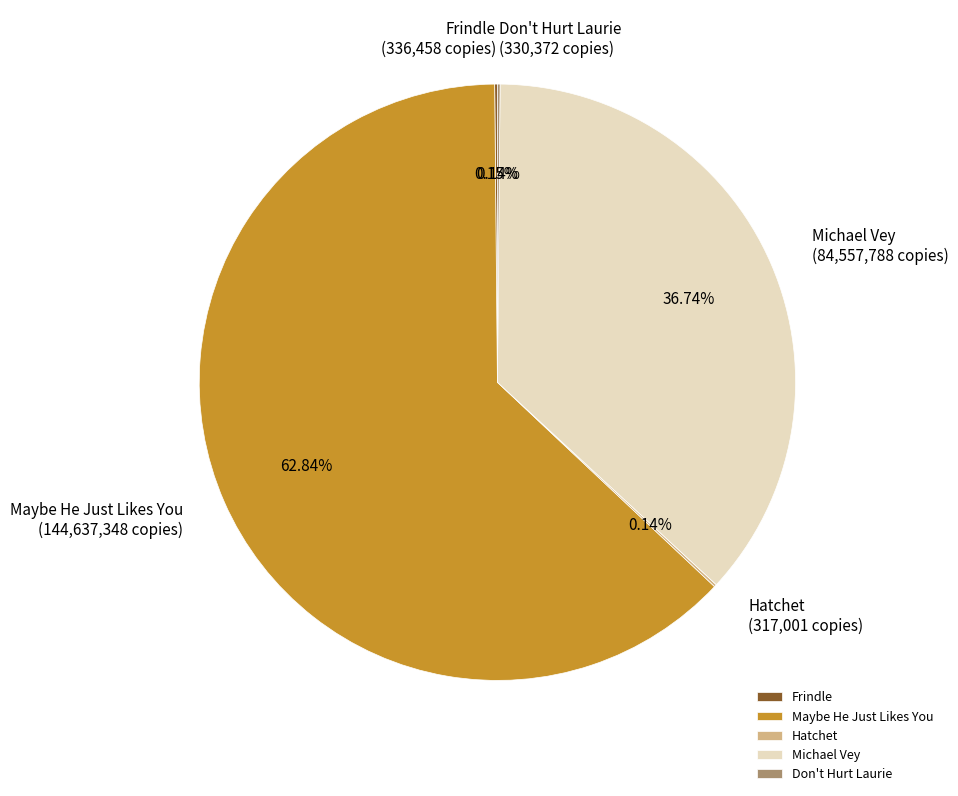

Which has a higher value, Michael Vey or Maybe He Just Likes You?

Maybe He Just Likes You